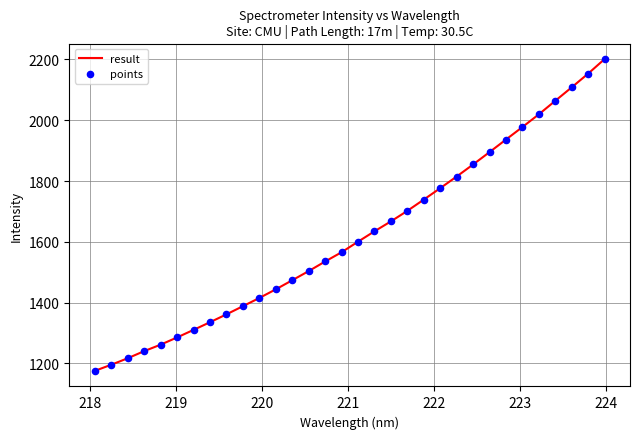

What is the greatest value displayed?

2200.8